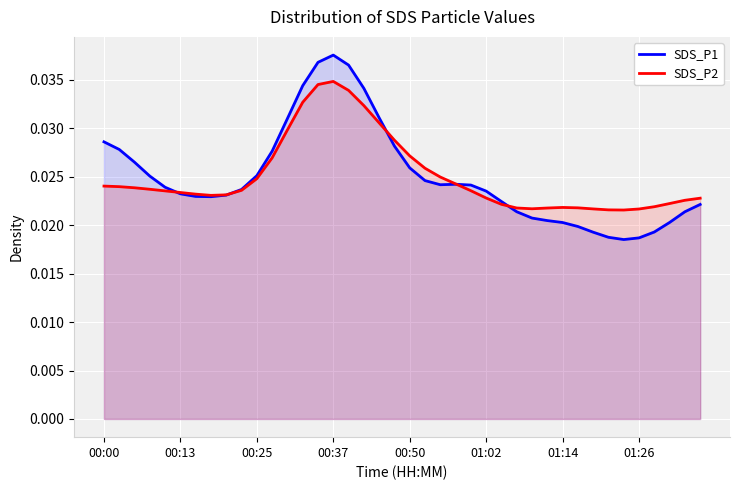

How many data points does each series have?

40